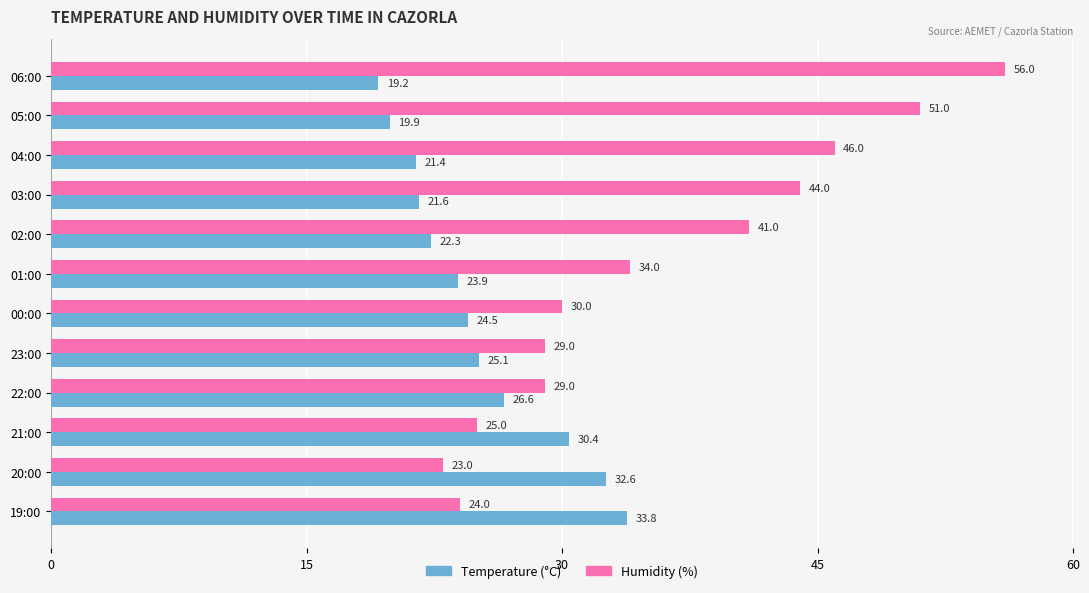

How many data points in Temperature (°C) are above 24?

6